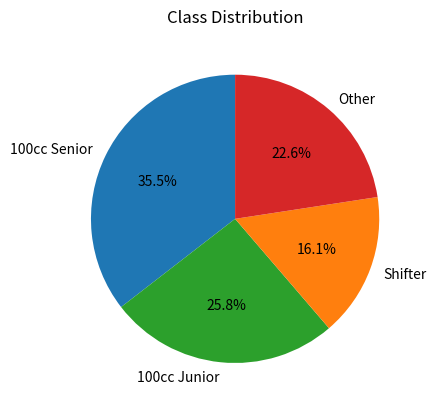

True or false: 100cc Junior accounts for 46% of the total.

False